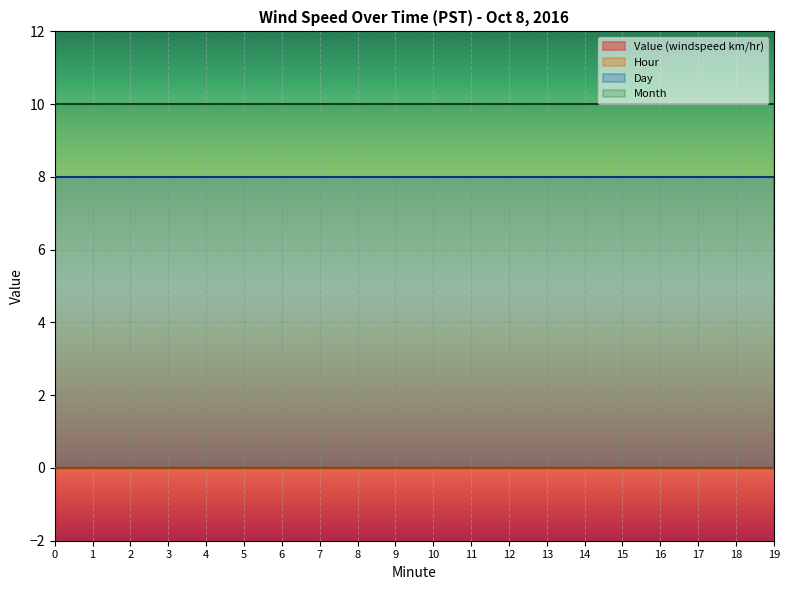

Rank the categories by Value (windspeed km/hr) value from lowest to highest.

0, 1, 2, 3, 4, 5, 6, 7, 8, 9, 10, 11, 12, 13, 14, 15, 16, 17, 18, 19